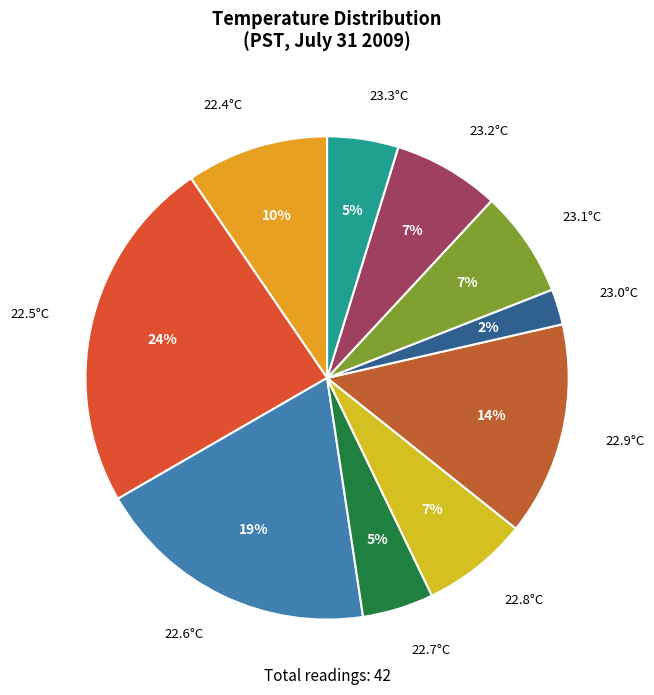

Is there any slice that represents more than half of the pie?

No